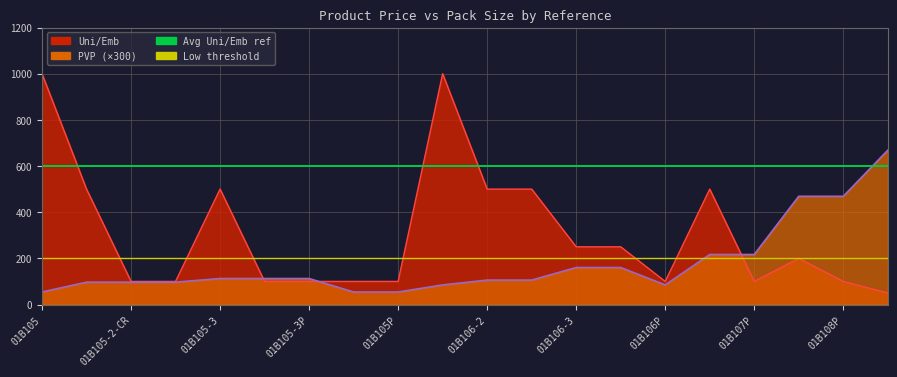

What is the value of the Low threshold point at the 1st from the left?

200